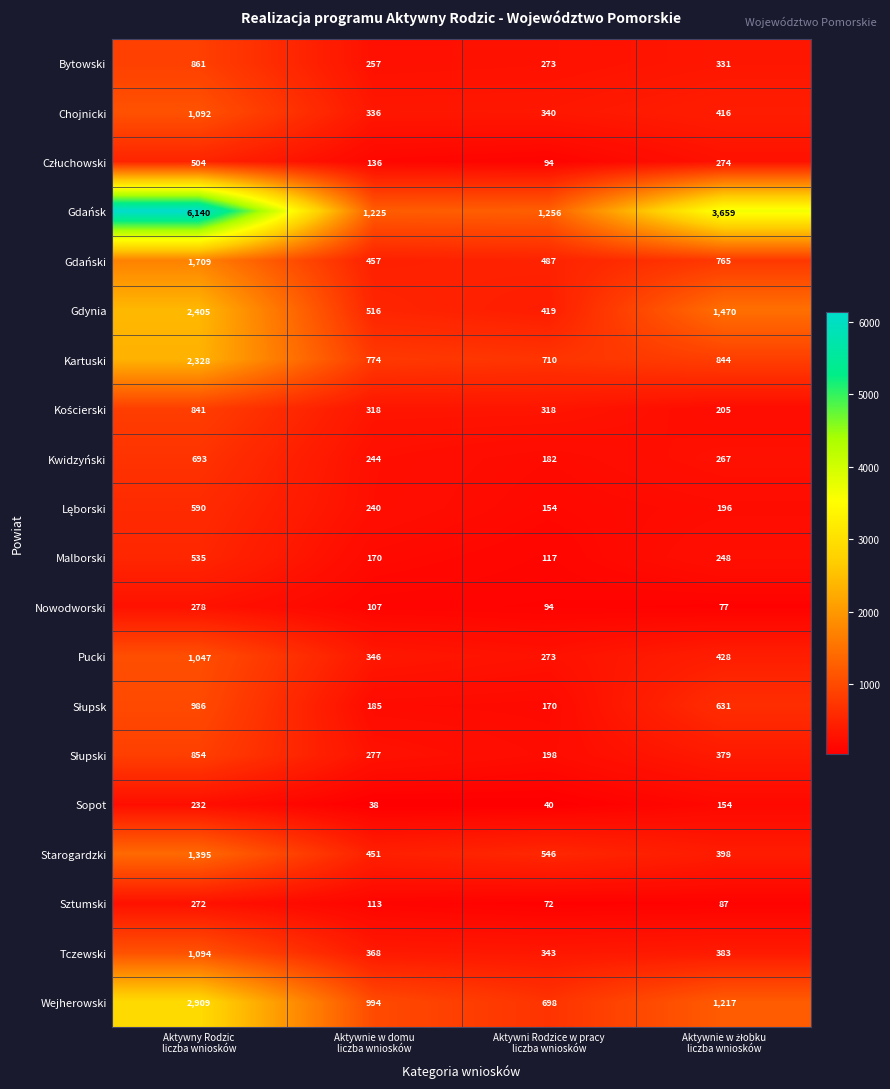

What is the total value across all series at Aktywni Rodzice w pracy
liczba wniosków?

6784